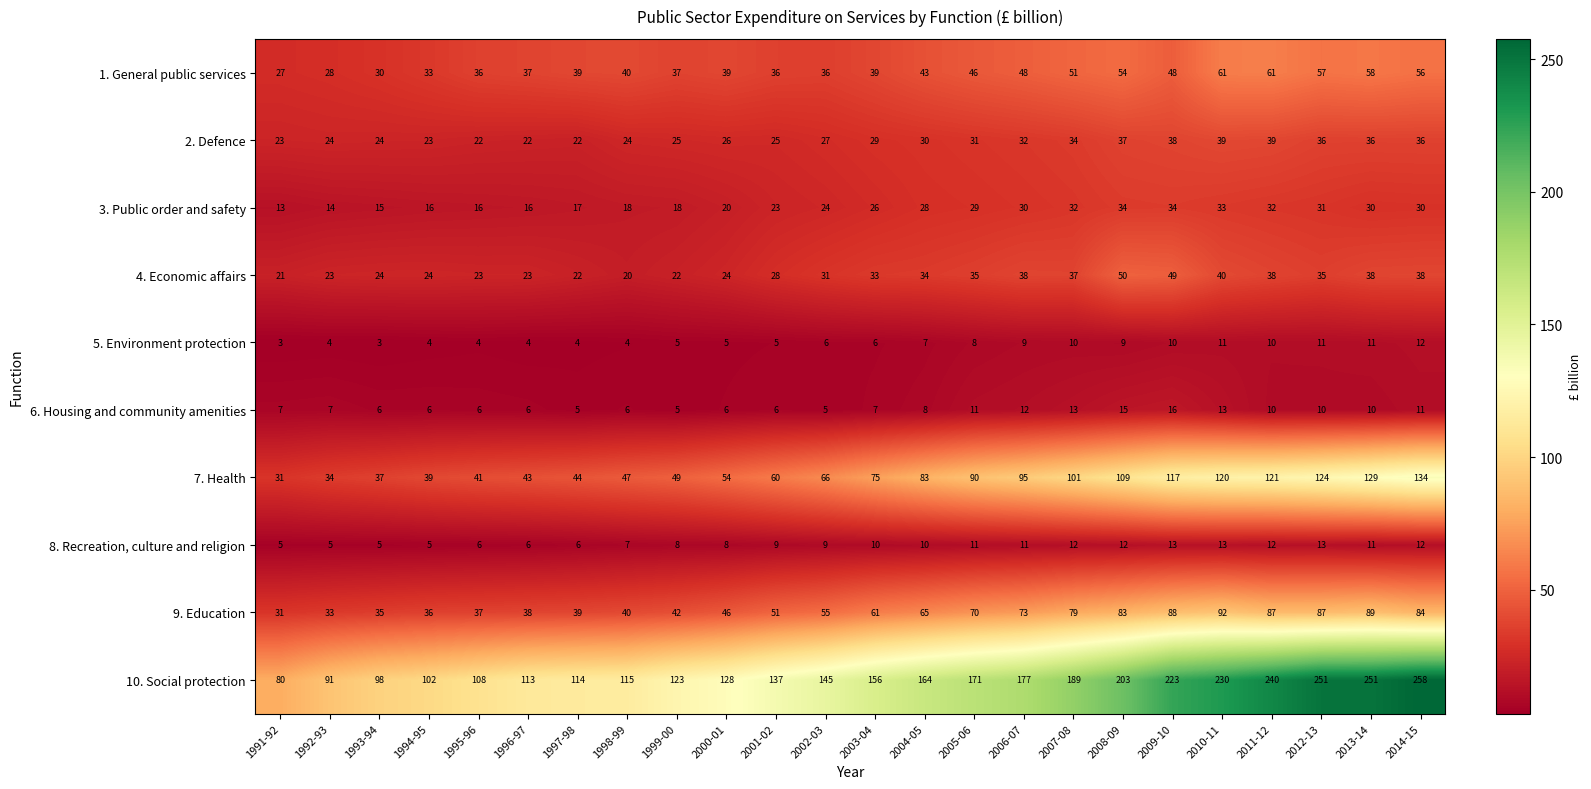

What is the maximum value for 10. Social protection?

258